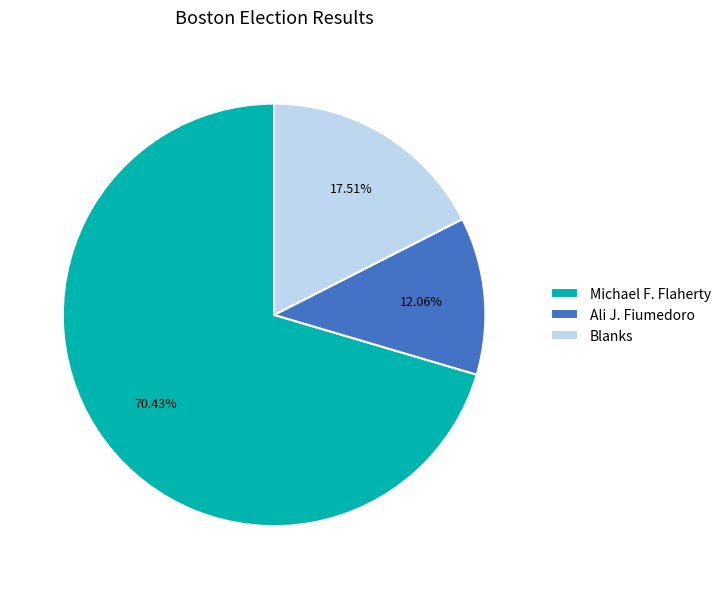

Do Ali J. Fiumedoro and Blanks together represent more than half of the pie?

No